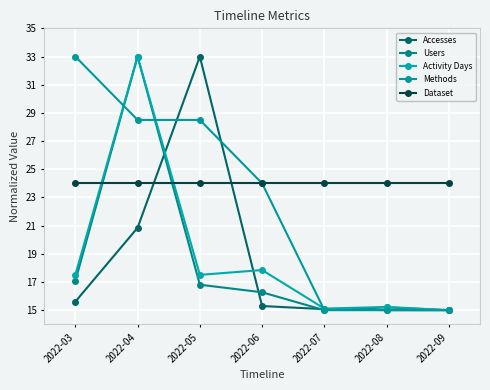

How many distinct data groups are displayed?

5